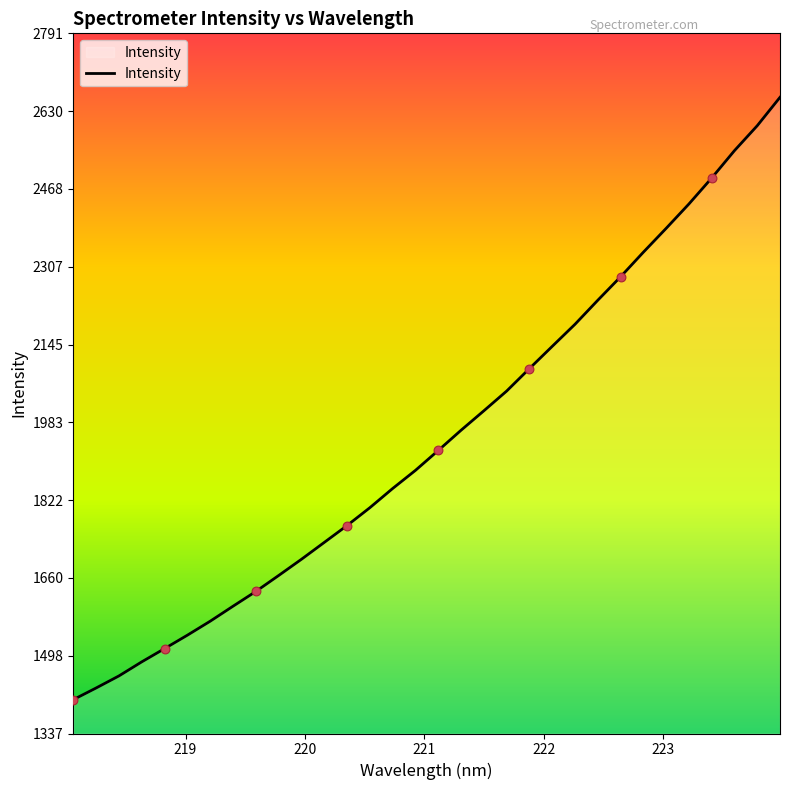

What is the maximum value shown in the chart?

2658.6